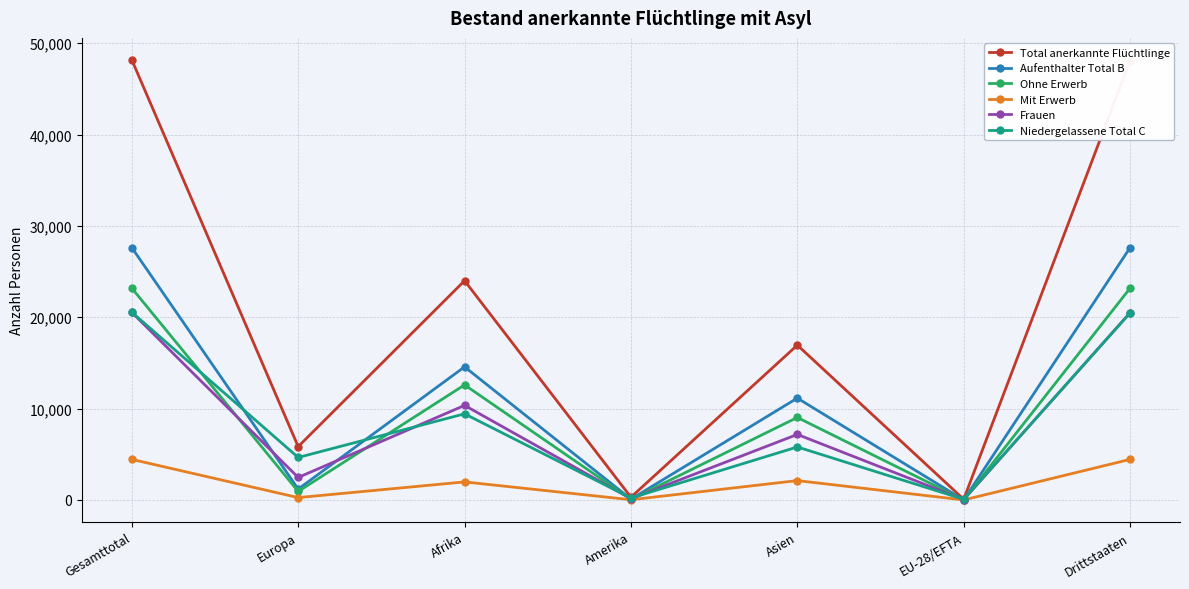

Which series has the largest range (max minus min)?

Total anerkannte Flüchtlinge